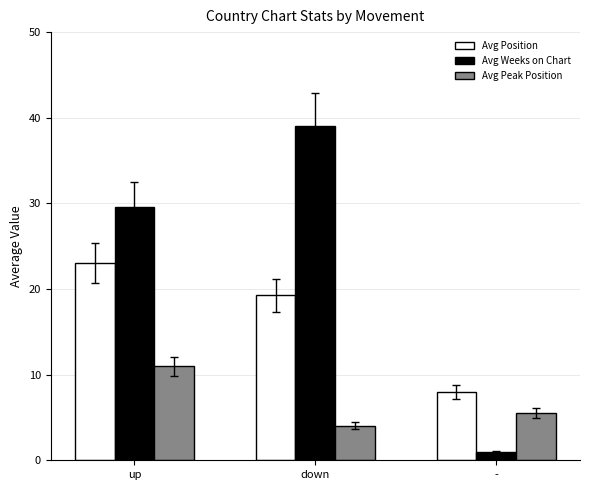

What is the spread (max minus min) of values at up?

18.6